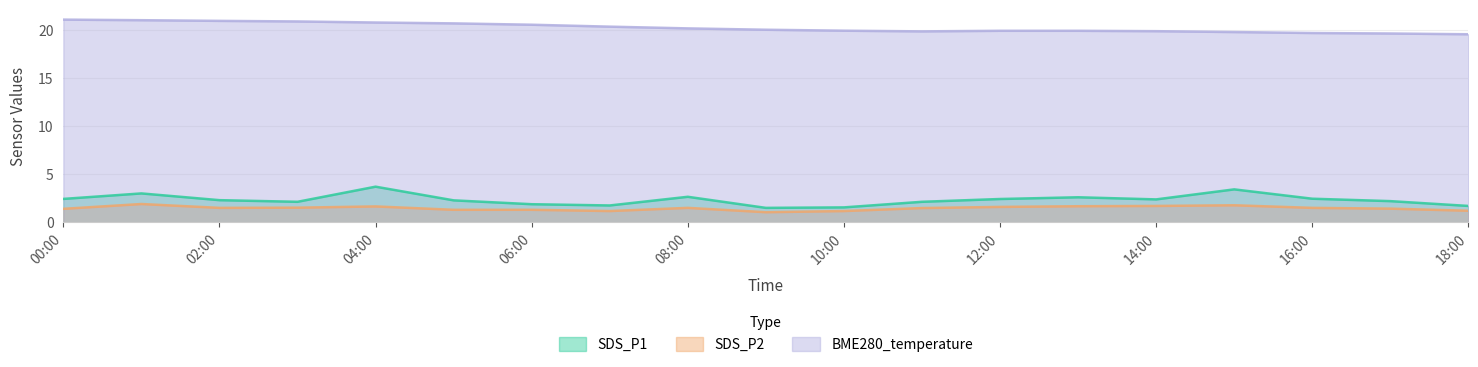

How many interior local valleys does the SDS_P2 series have?

3